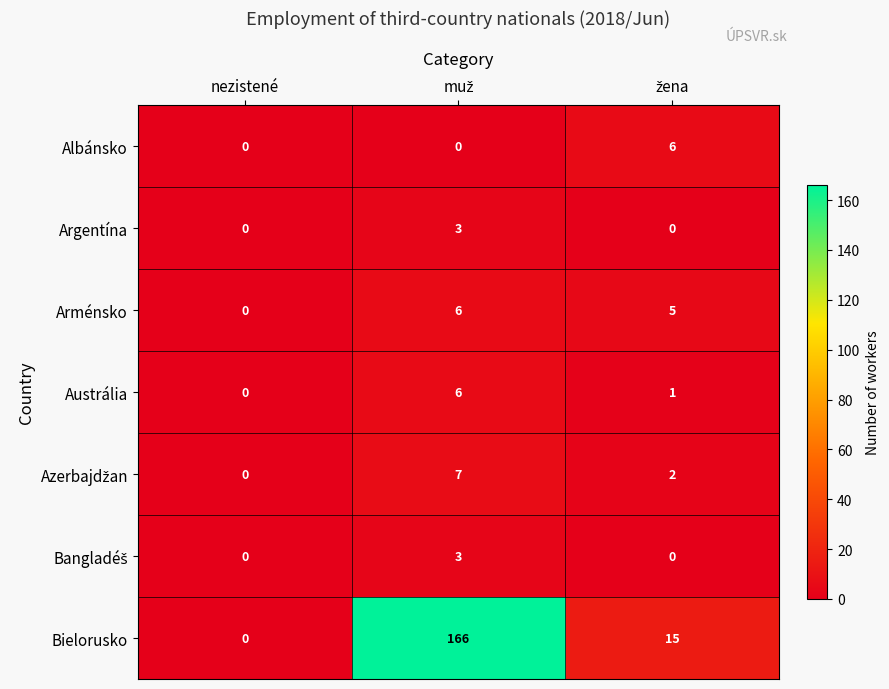

Which series has the largest total across all categories?

Bielorusko